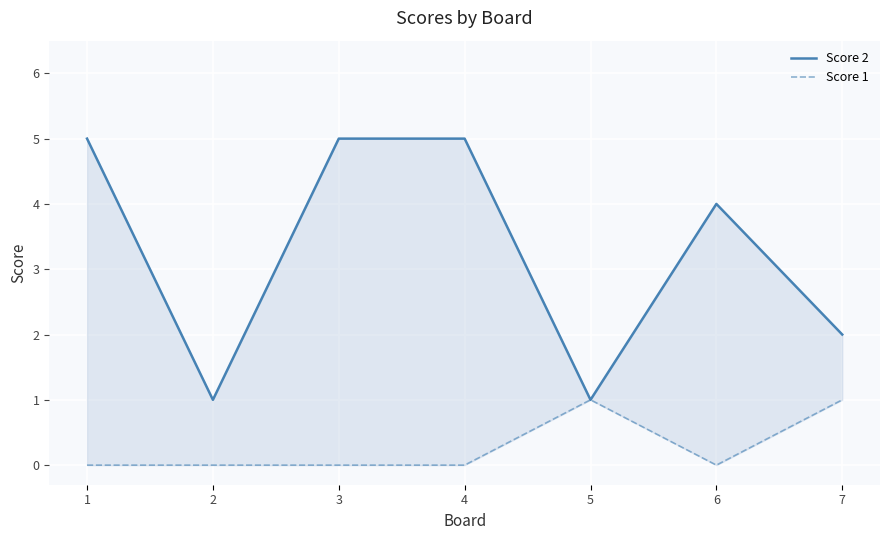

What is the average value of the Score 2 series?

3